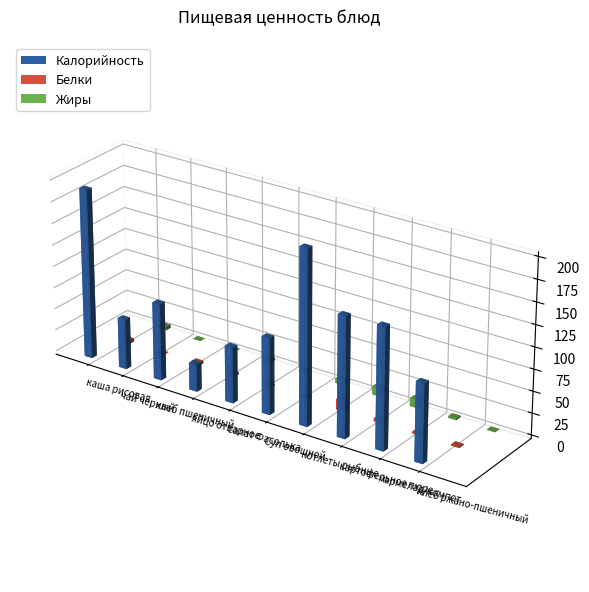

What is the average value of the Жиры series?

3.5